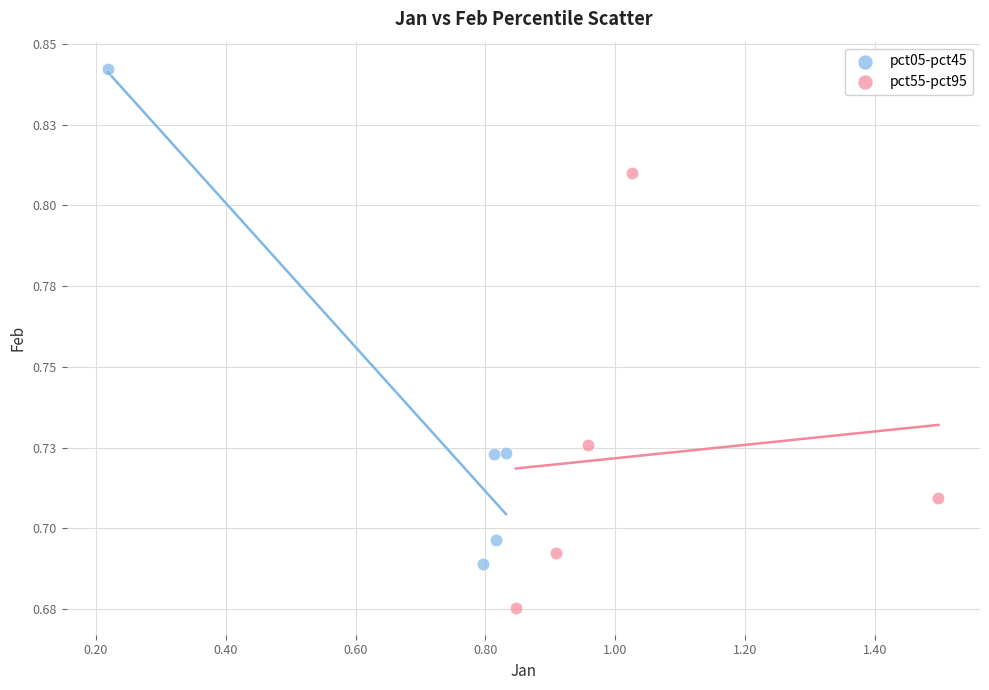

Which series contains the lowest Y value?

pct55-pct95